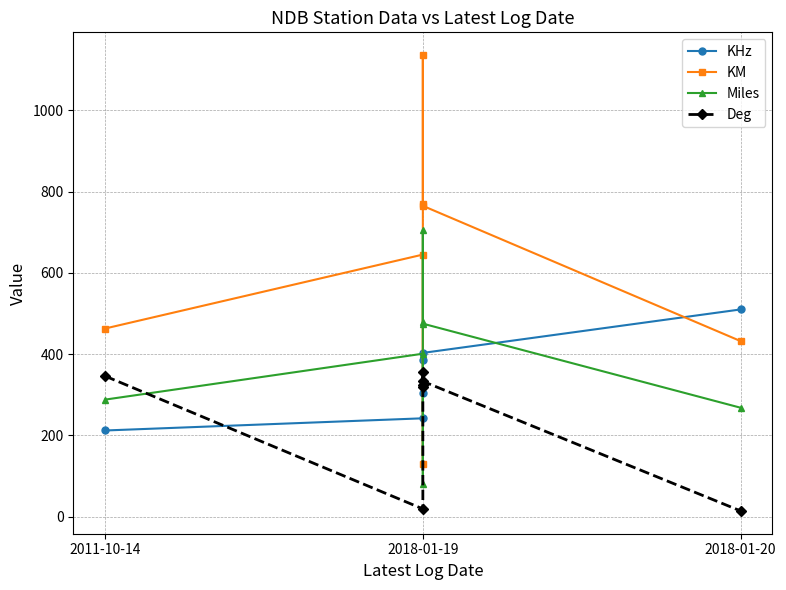

Rank the series at 2018-01-19 from lowest to highest value.

Deg, KHz, Miles, KM